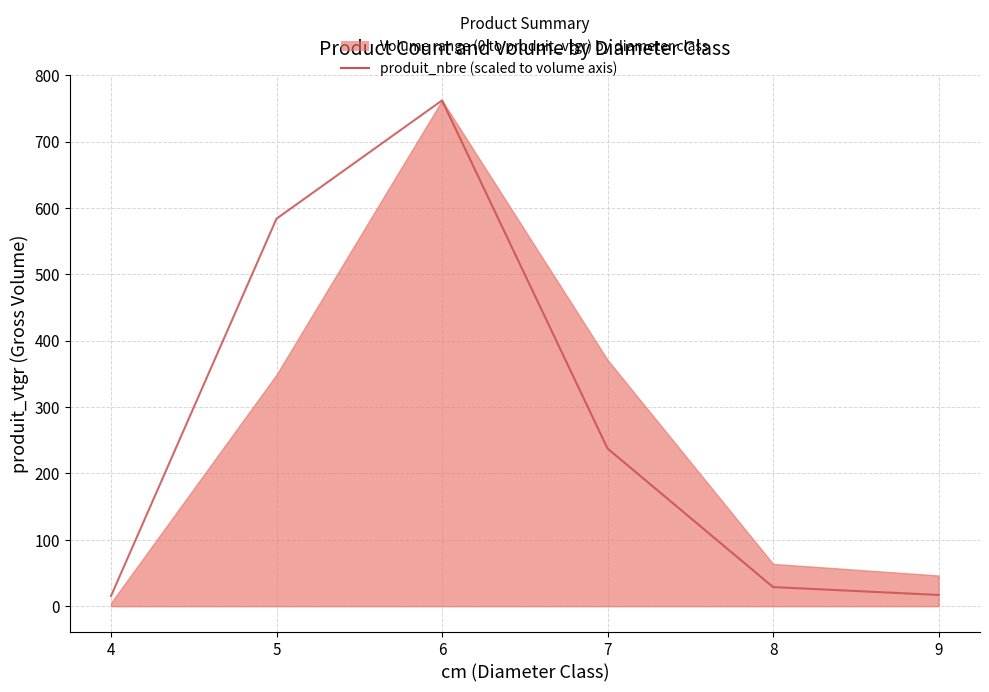

What is the minimum value shown in the chart?

15.3